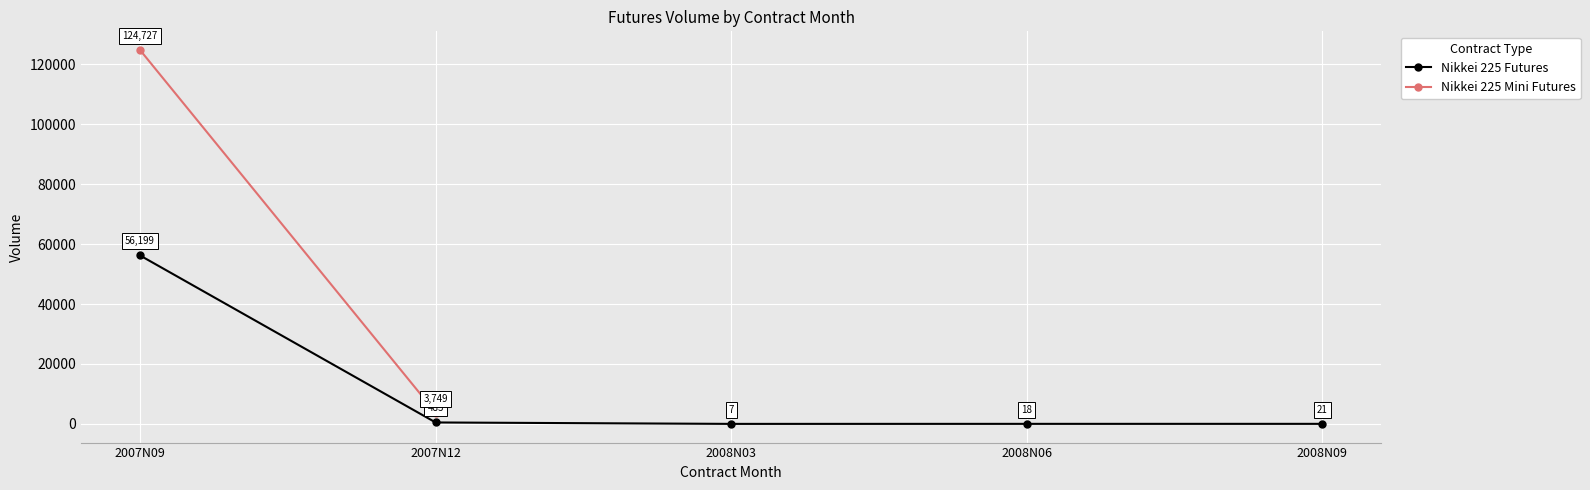

Between 2007N12 and 2007N09, which is larger?

2007N09